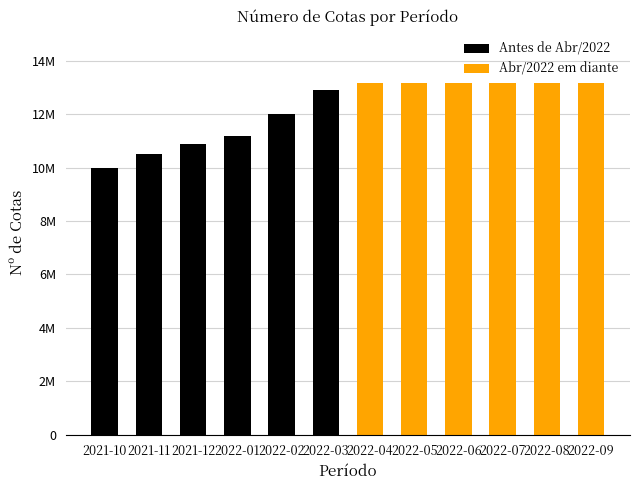

Does the chart contain any negative values?

No